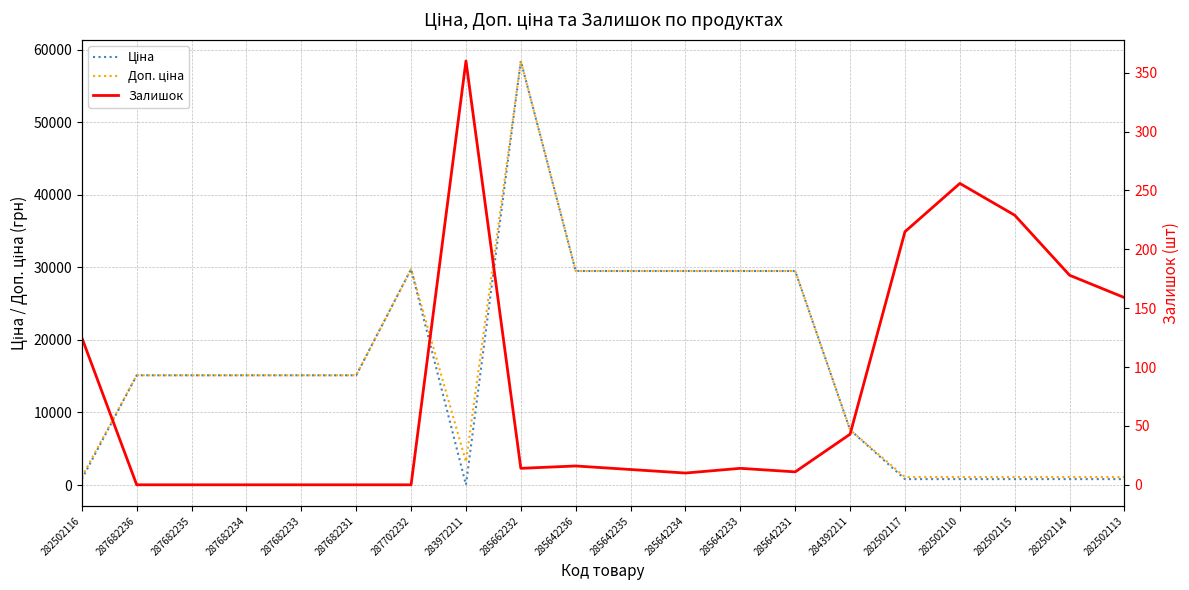

Which series changed the most between 287682236 and 287682235?

Ціна